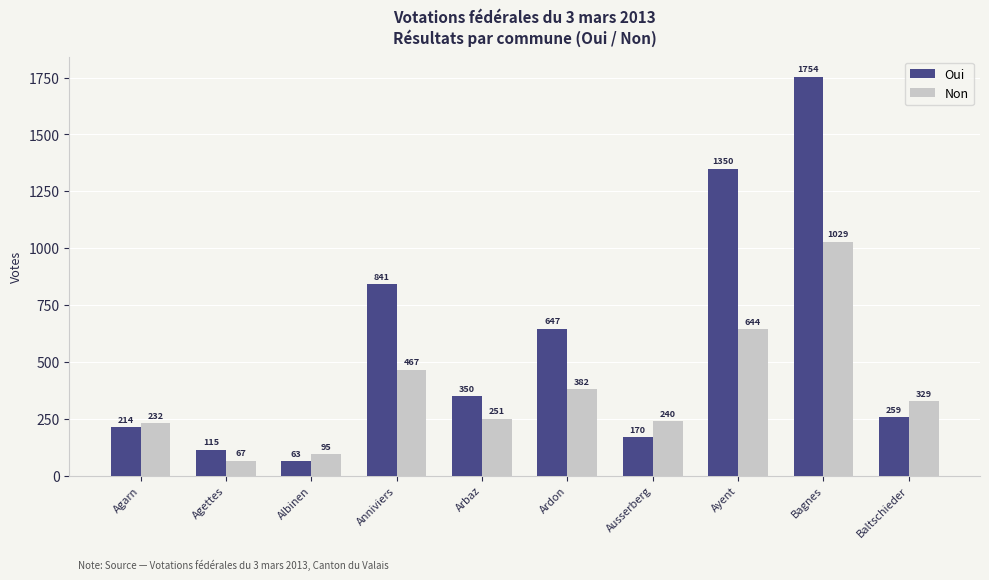

How many groups of bars are there?

10